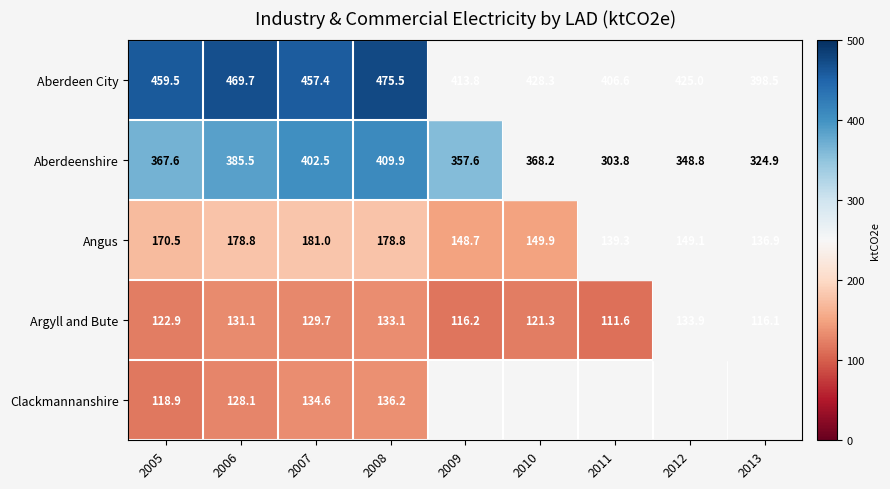

True or false: Aberdeenshire has a value of 367.6 at 2005.

True